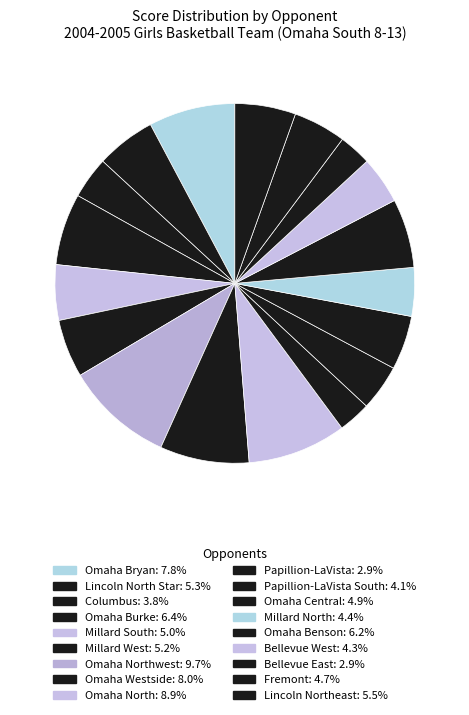

How many segments does this pie chart have?

18